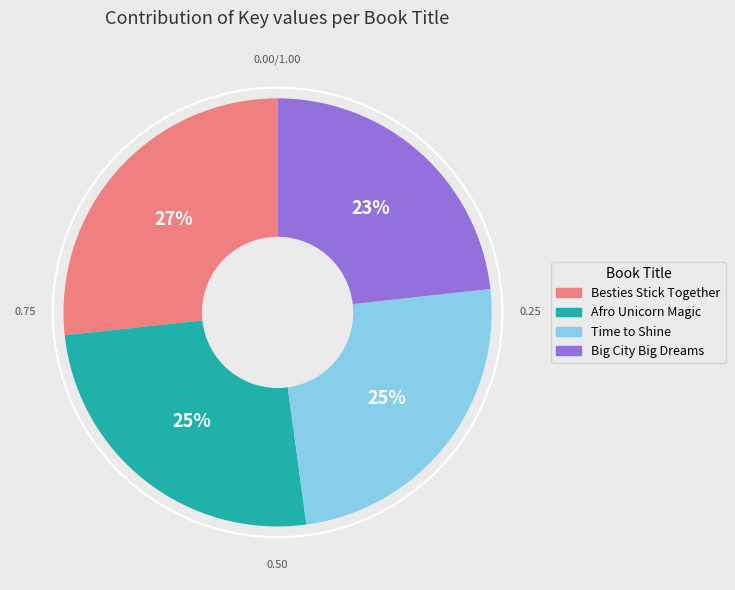

Count the number of slices in the pie.

4